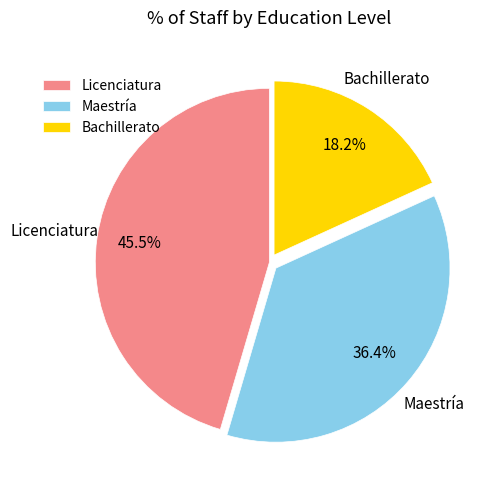

Count the number of slices in the pie.

3